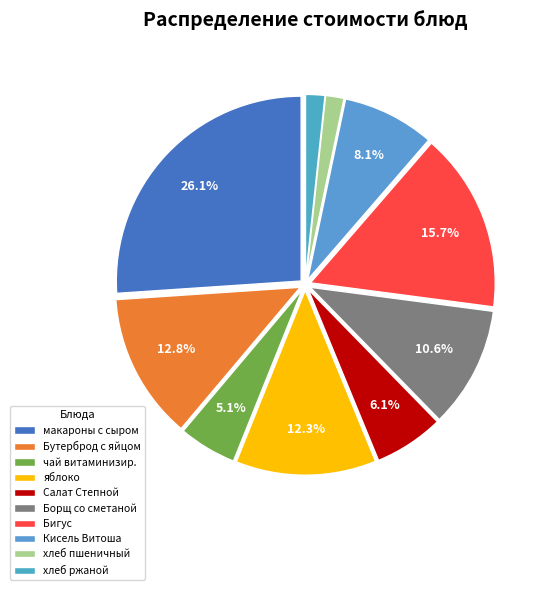

Rank the categories by value from highest to lowest.

макароны с тертым сыром и маслом, Бигус, Бутерброд с масло яйцом, яблоко, Борщ со сметаной, Кисель Витоша, Салат Степной, чай витаминизированный Витошкой, хлеб ржаной порция, хлеб пшеничный порция